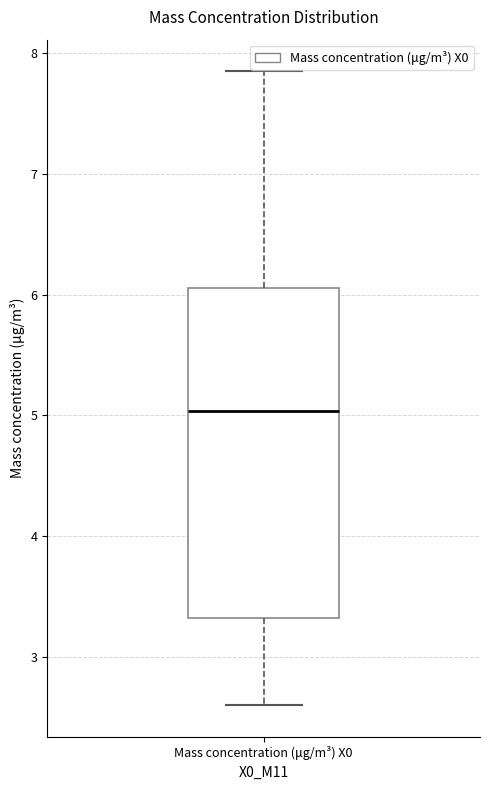

Read this box plot against the y-axis: the position of the median line, the range covered by the box, and the ends of both whiskers. The values are not printed on the chart, so give them approximately, as read against the axis.

median 5.0, box 3.3 to 6.1, whiskers 2.6 to 7.9